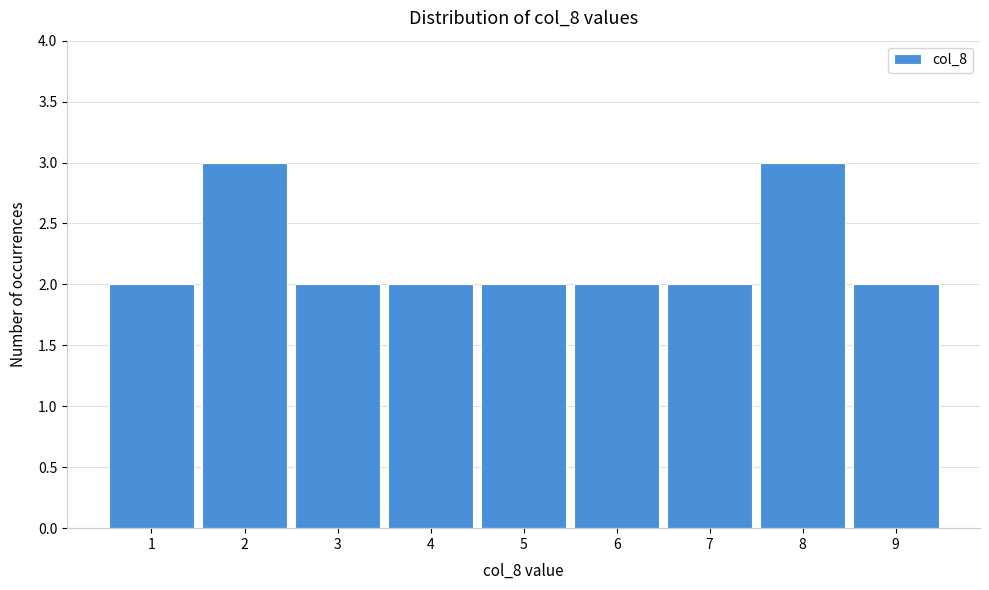

How tall is the bar that spans 3.5 to 4.5 on the x-axis? The values are not printed on the chart, so give them approximately, as read against the axis.

2